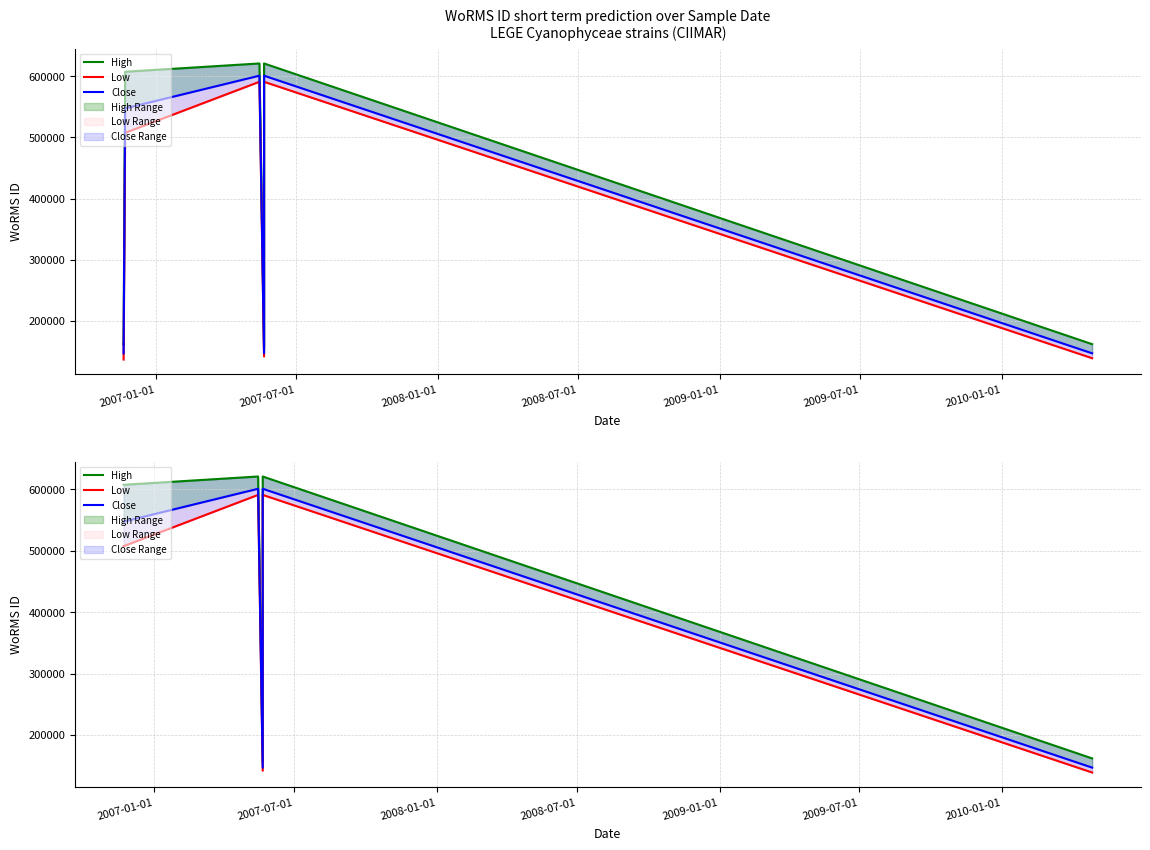

Rank the series by their maximum value, from highest to lowest.

High, Close, Low